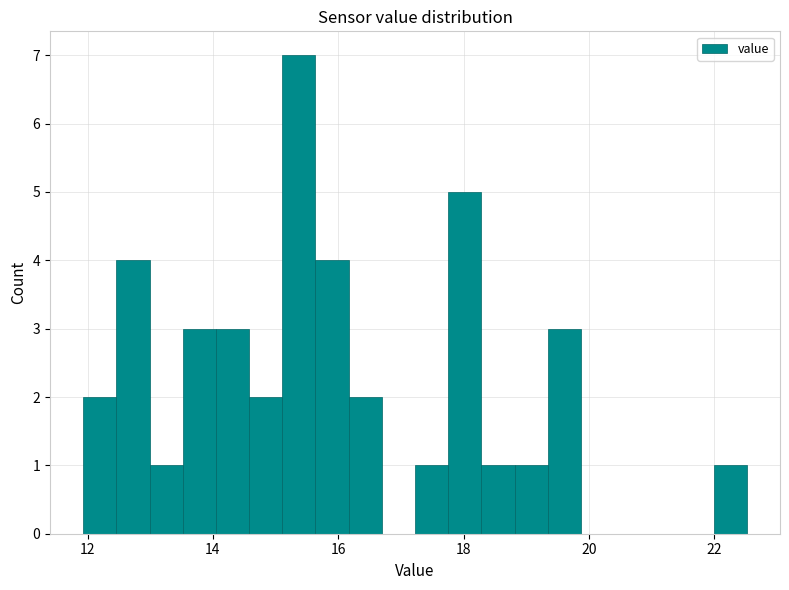

Read against the x-axis, roughly where is the centre of the tallest bar?

15.4